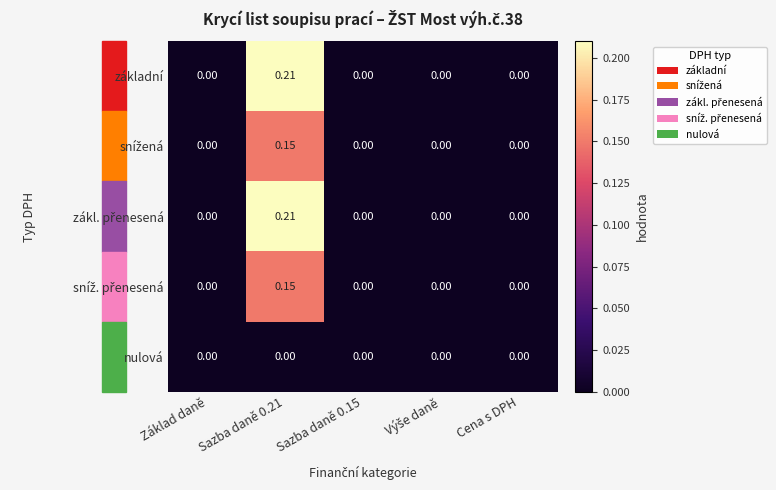

Which series changed the most between Sazba daně 0.21 and Sazba daně 0.15?

základní